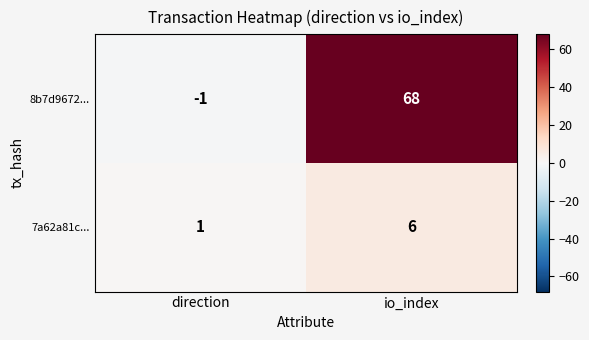

Which series changed the most between direction and io_index?

8b7d9672...